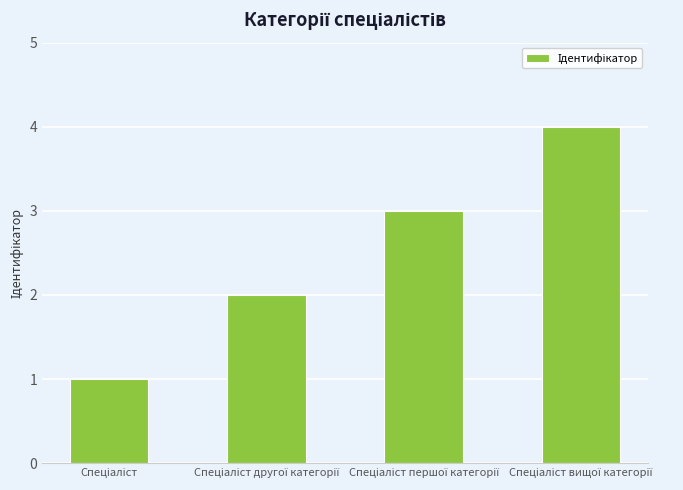

What is the maximum value shown in the chart?

4